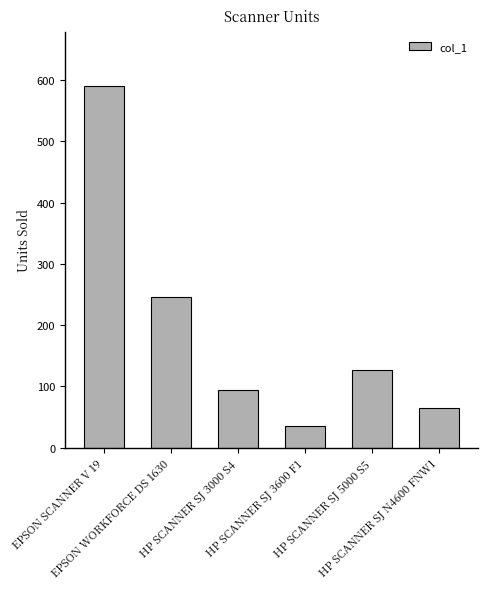

At which label is the value closest to 312?

EPSON WORKFORCE DS 1630